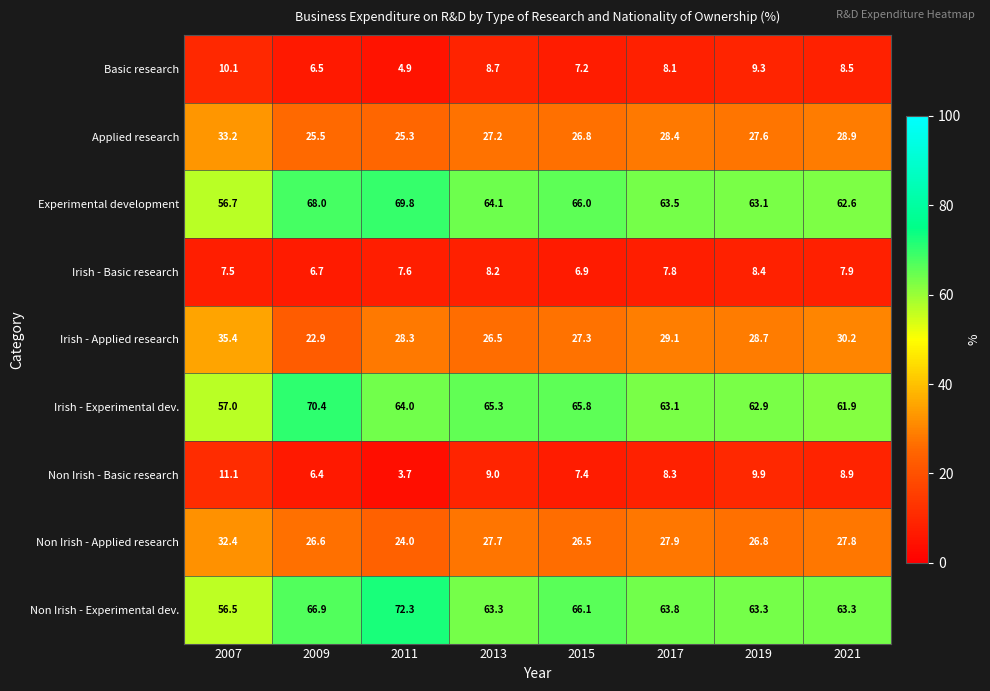

The value of Irish - Applied research at 2007 is 8.6. True or false?

False